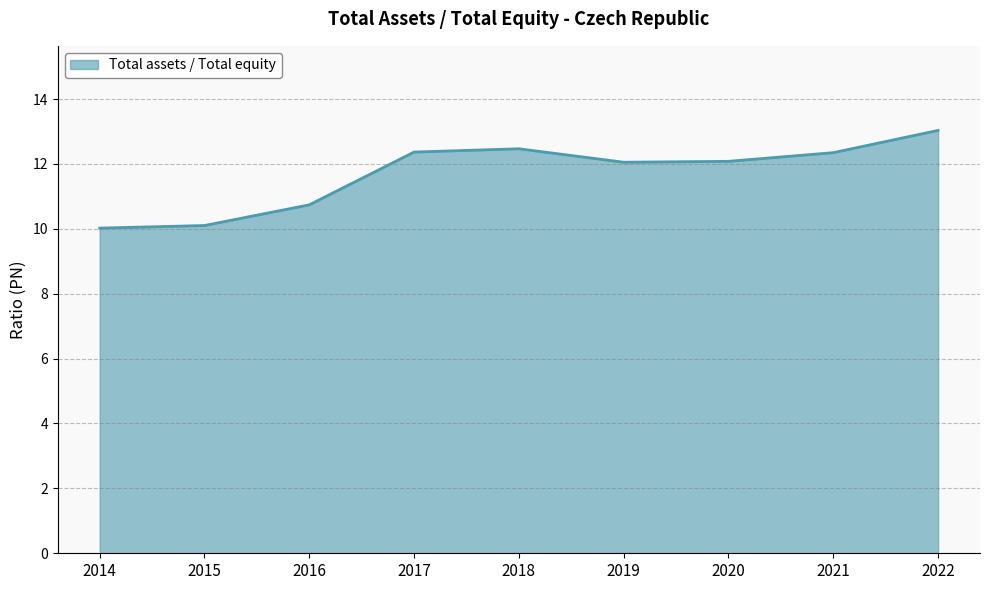

At which label does the data first exceed 12?

2017